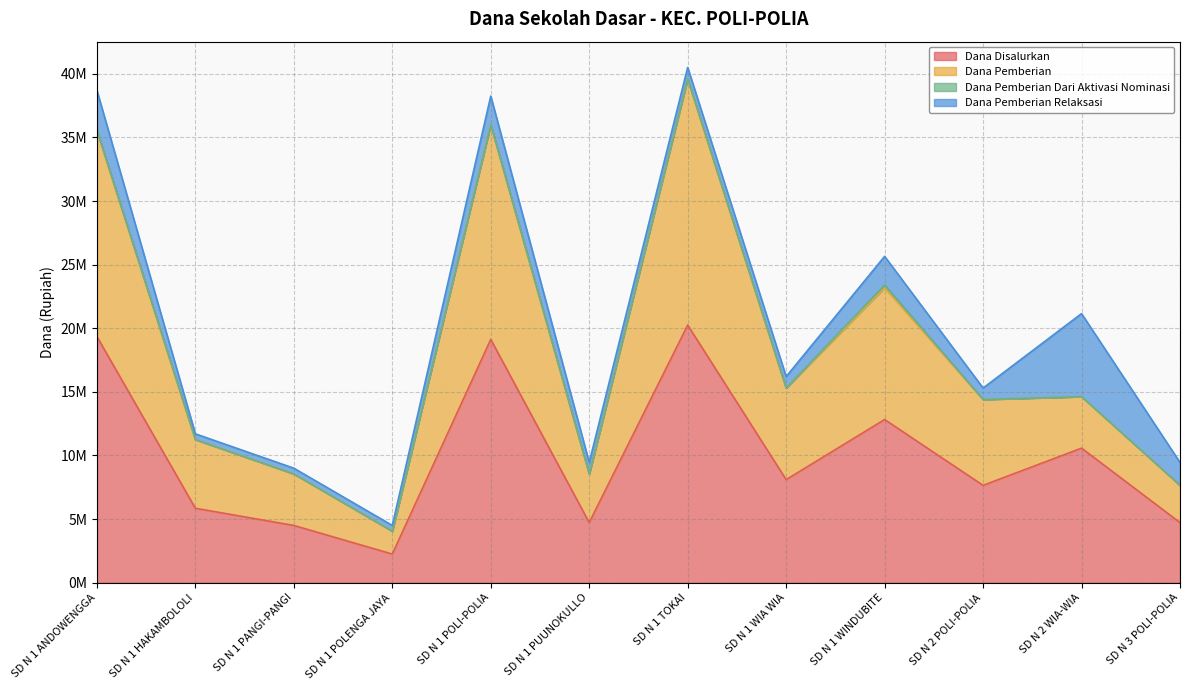

What is the difference between the Dana Disalurkan values at SD N 1 POLENGA JAYA and SD N 1 POLI-POLIA?

16875000